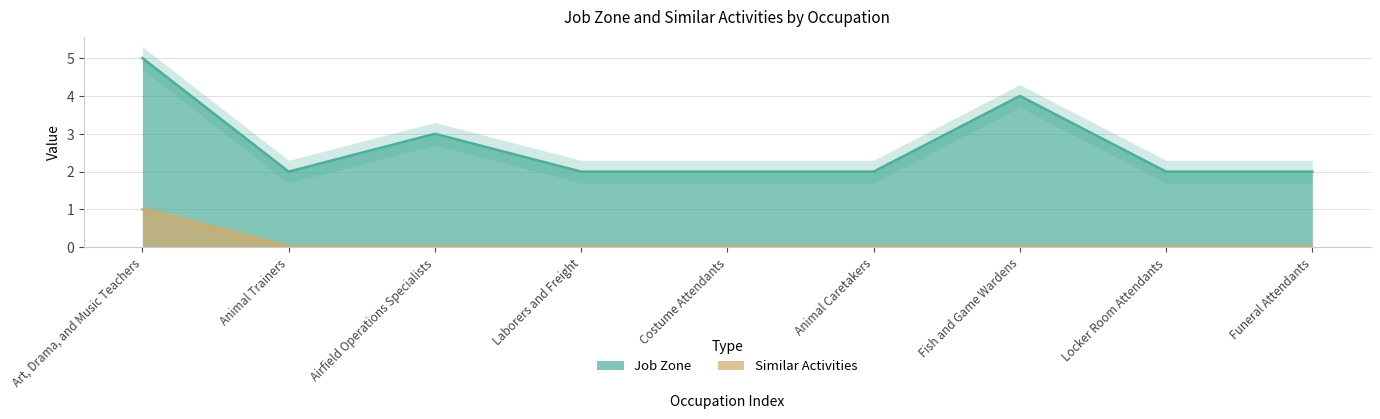

List the series in order of their overall mean, lowest first.

Similar Activities, Job Zone